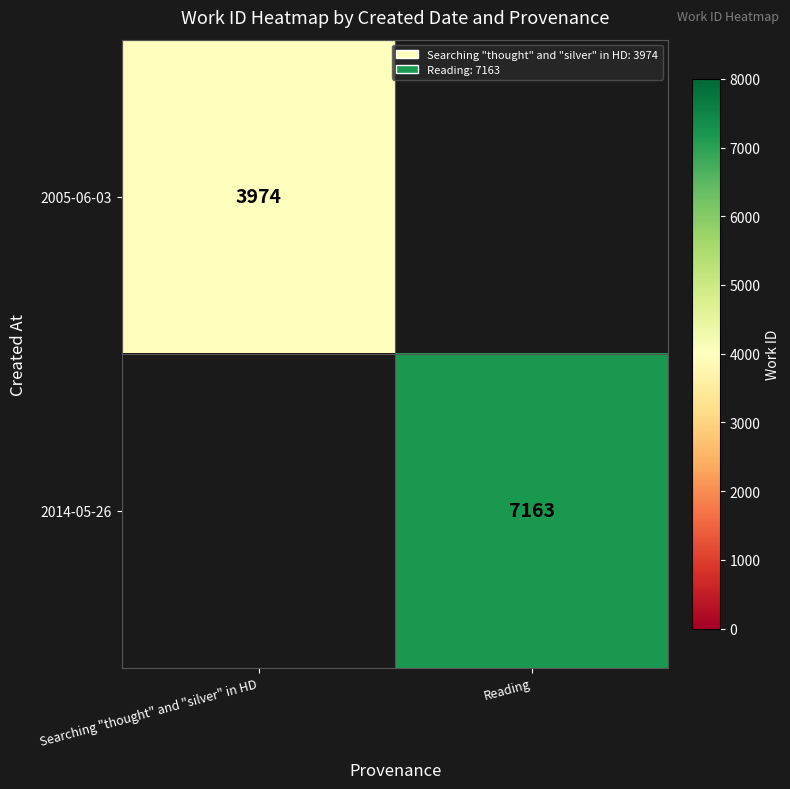

The 2005-06-03 series shows 5395 at Searching "thought" and "silver" in HD. True or false?

False